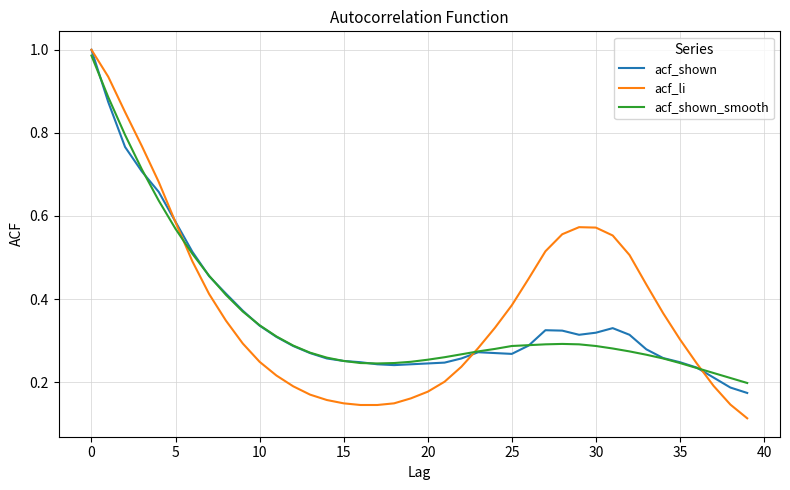

Which series has the largest range (max minus min)?

acf_li